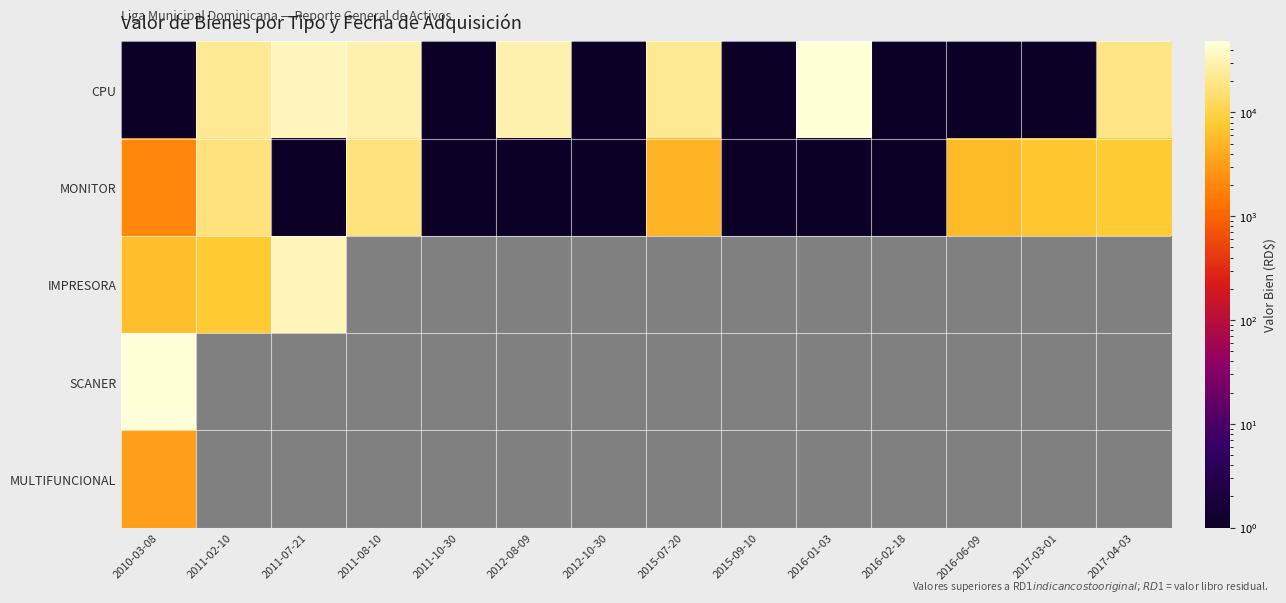

List the series in order of their overall mean, lowest first.

MONITOR, IMPRESORA, SCANER, MULTIFUNCIONAL, CPU